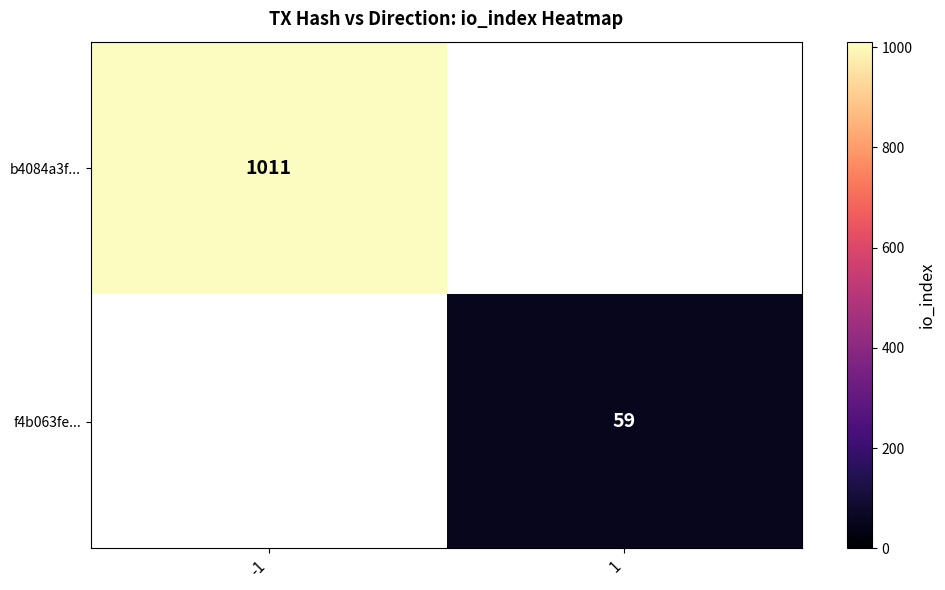

Is it true that b4084a3f... equals 238 at -1?

False